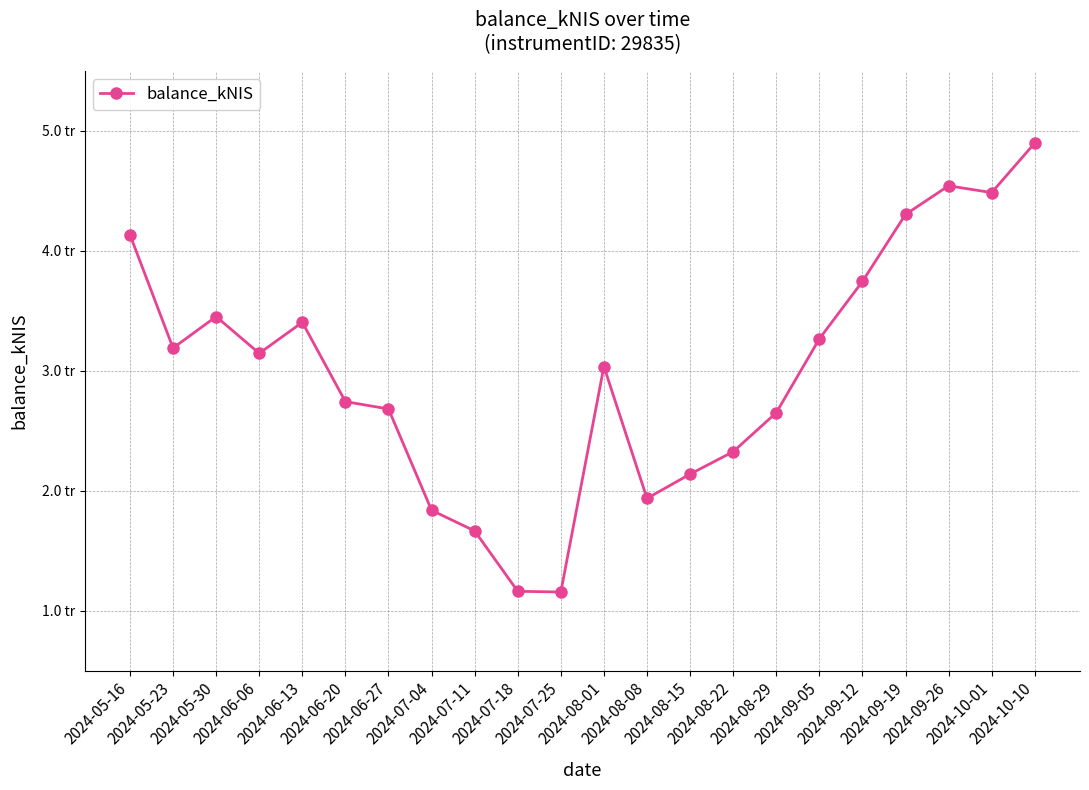

List the labels in order of value, largest first.

2024-10-10, 2024-09-26, 2024-10-01, 2024-09-19, 2024-05-16, 2024-09-12, 2024-05-30, 2024-06-13, 2024-09-05, 2024-05-23, 2024-06-06, 2024-08-01, 2024-06-20, 2024-06-27, 2024-08-29, 2024-08-22, 2024-08-15, 2024-08-08, 2024-07-04, 2024-07-11, 2024-07-18, 2024-07-25